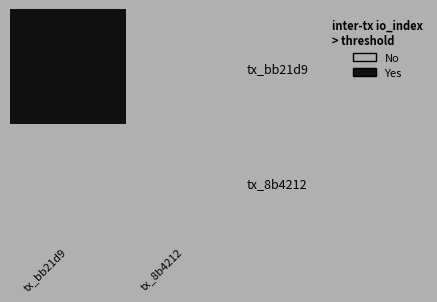

List the series in order of their overall mean, lowest first.

tx_8b4212, tx_bb21d9